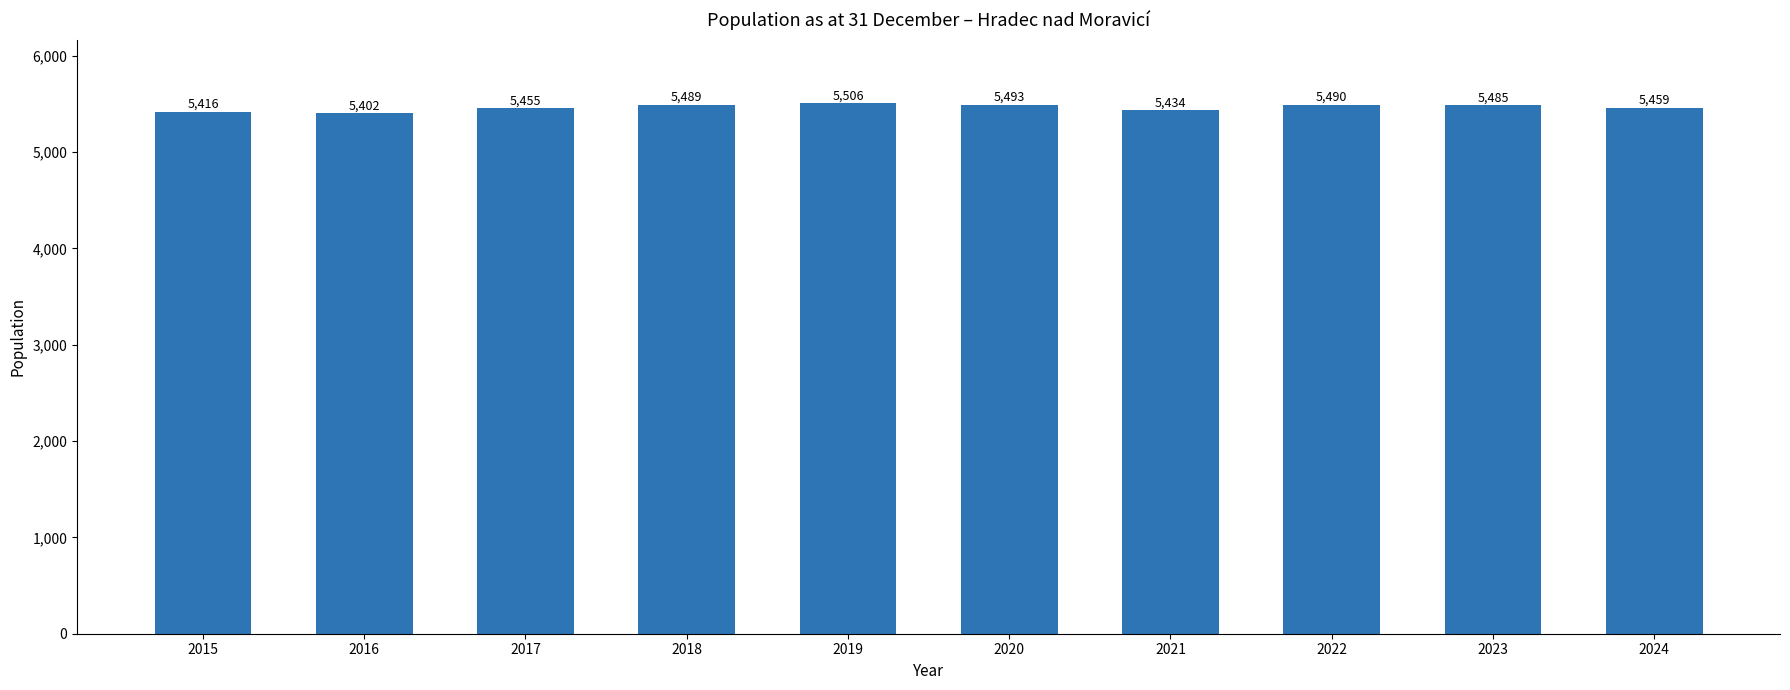

What value does the data have at 2017?

5455